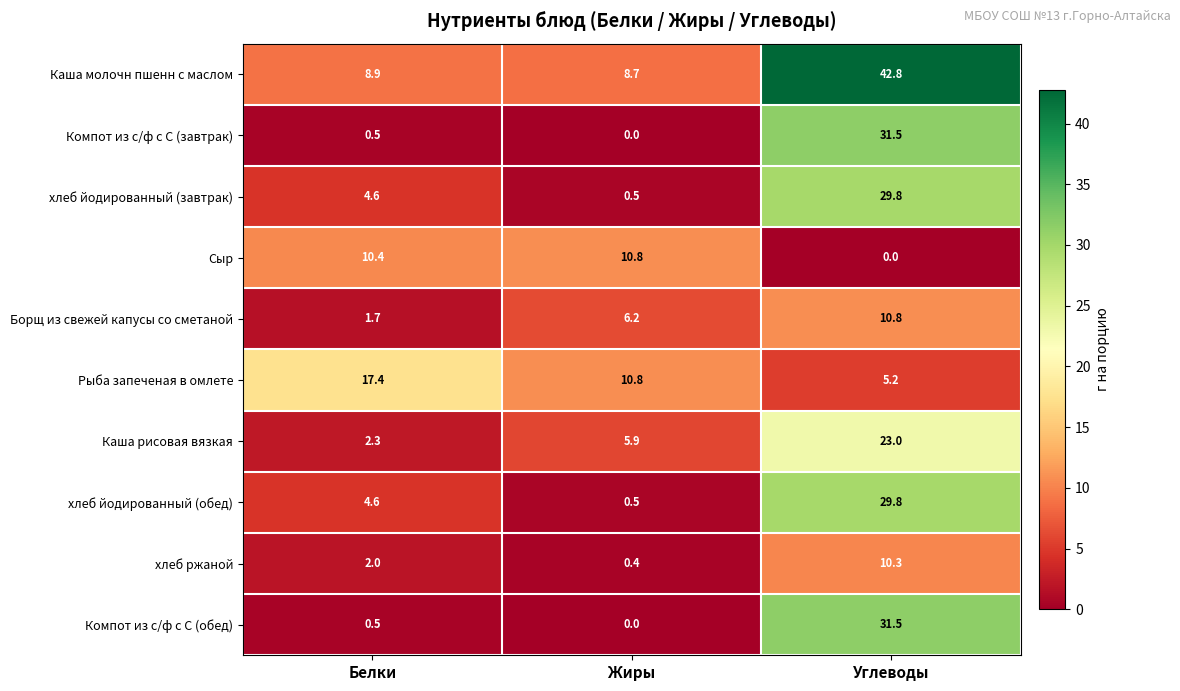

Which series has the largest total across all categories?

Каша молочн пшенн с маслом